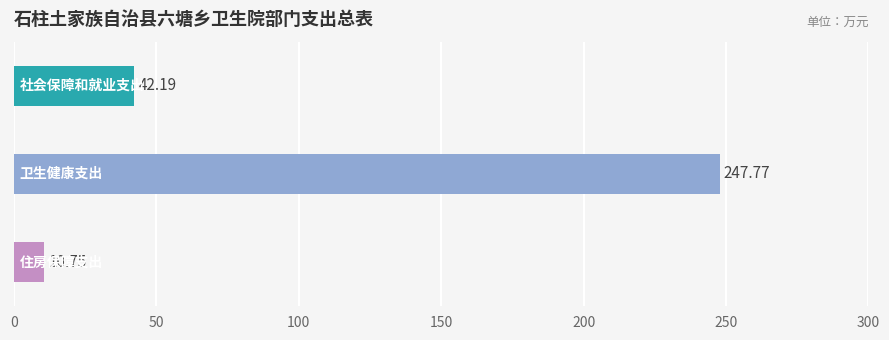

What is the difference between the maximum and minimum values?

237.0